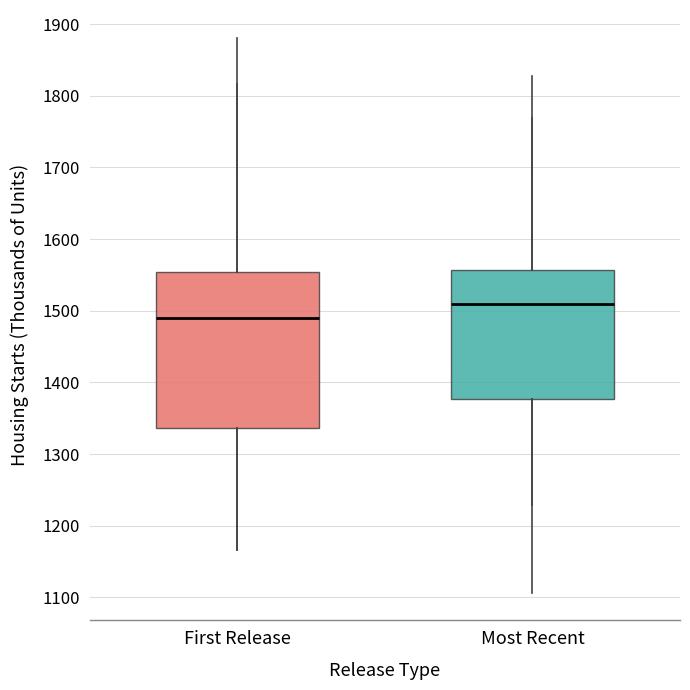

Reading left to right, transcribe this box plot: for each box, give where its median line is, the range the box spans, and where its two whiskers end, as read against the y-axis. The values are not printed on the chart, so give them approximately, as read against the axis.

First Release: median 1490, box 1340 to 1550, whiskers 1170 to 1820
Most Recent: median 1510, box 1380 to 1560, whiskers 1230 to 1770